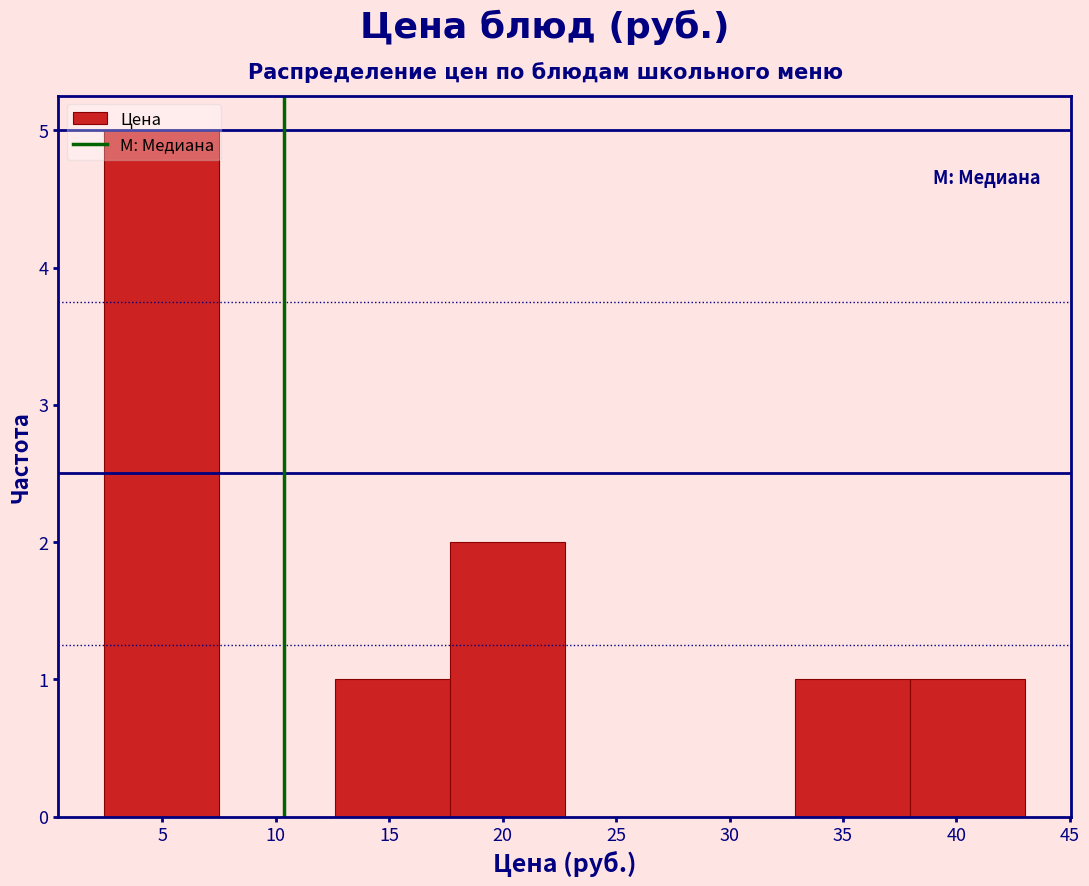

Reading left to right, transcribe this chart: for each bar, give the range it covers on the x-axis and its height. Neither the bar edges nor the heights are printed on the chart, so give them approximately, as read against the axes.

2.5 to 7.5: 5
7.5 to 12.5: 0
12.5 to 17.5: 1
17.5 to 22.5: 2
22.5 to 28.0: 0
28.0 to 33.0: 0
33.0 to 38.0: 1
38.0 to 43.0: 1